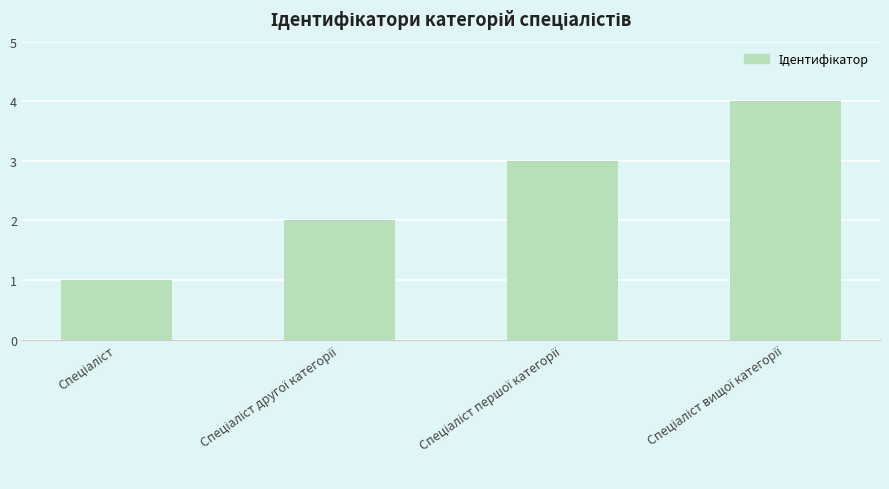

Are the bars horizontal?

No